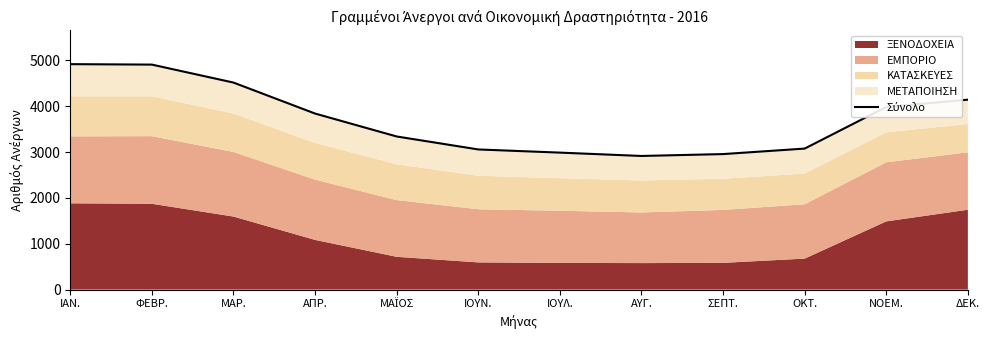

Reading left to right, extract all data points from this chart.

ΙΑΝ.=4918	ΦΕΒΡ.=4908	ΜΑΡ.=4516	ΑΠΡ.=3840	ΜΑΪΟΣ=3340	ΙΟΥΝ.=3057	ΙΟΥΛ.=2988	ΑΥΓ.=2915	ΣΕΠΤ.=2956	ΟΚΤ.=3076	ΝΟΕΜ.=3984	ΔΕΚ.=4143